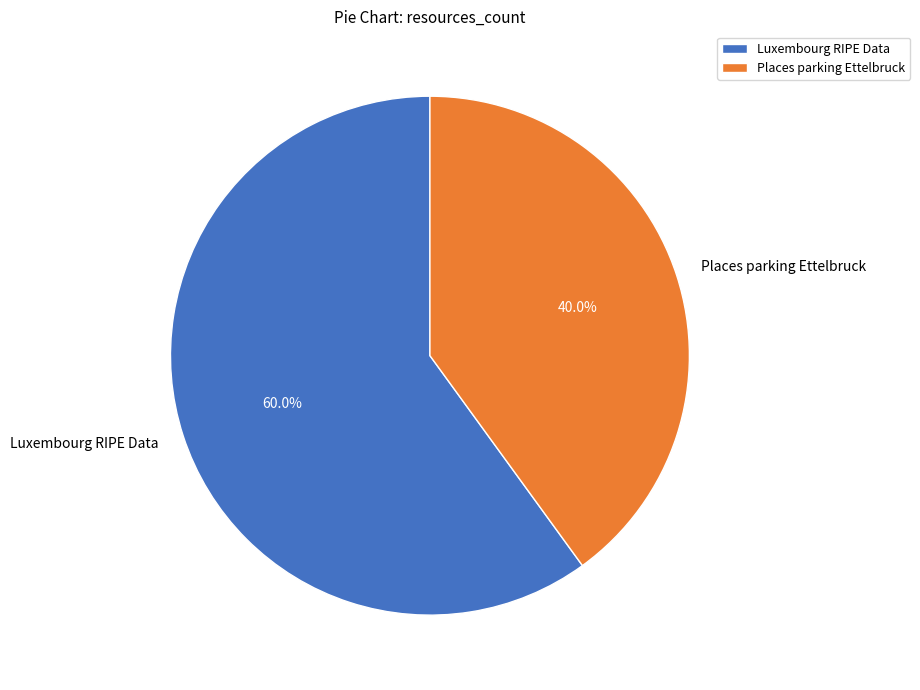

Which category accounts for the majority?

Luxembourg RIPE Data